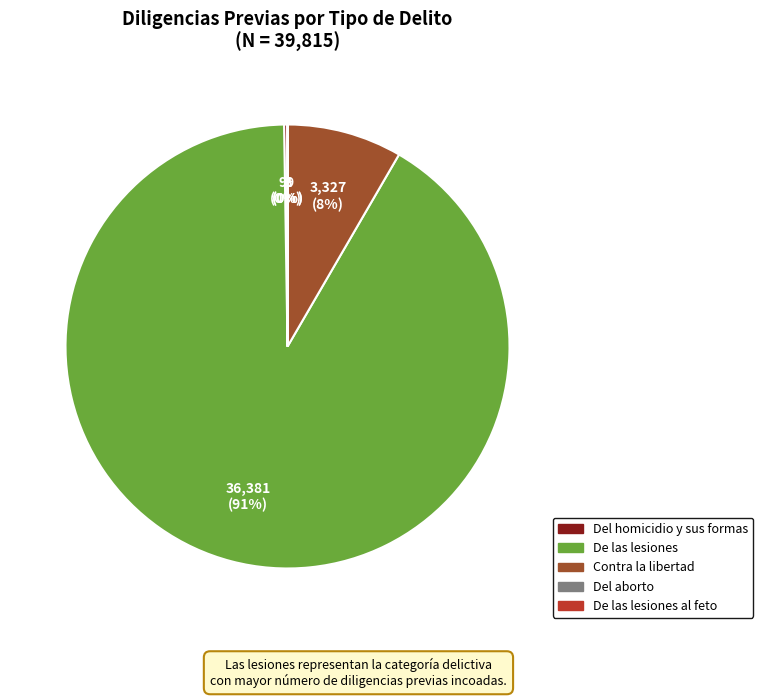

Does any single category account for the majority?

Yes